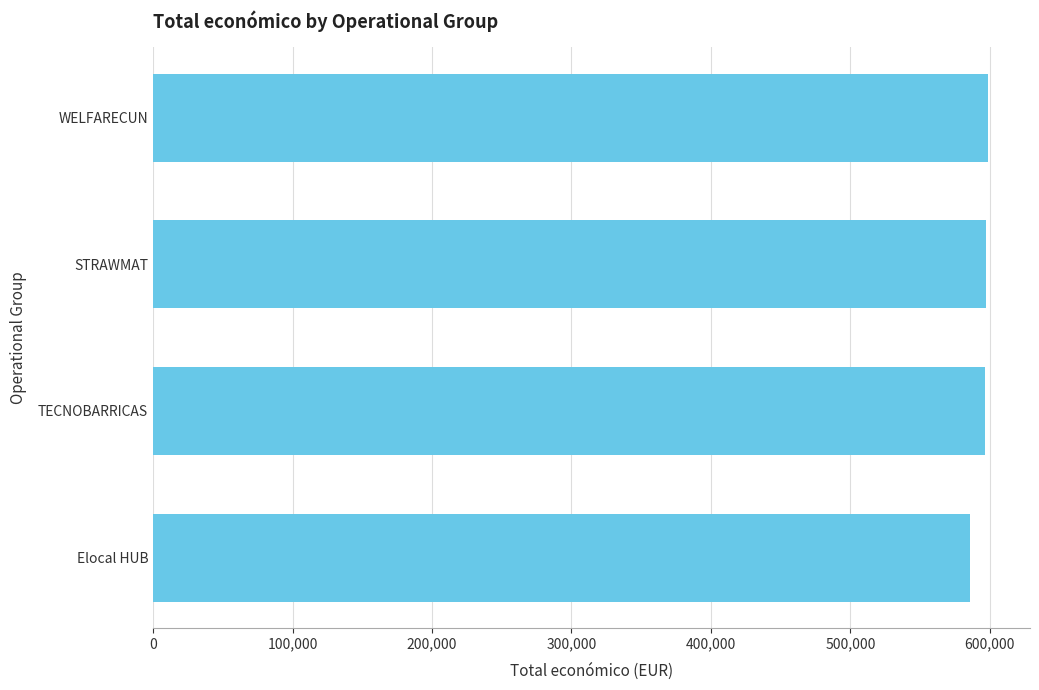

How many series are shown in this chart?

1